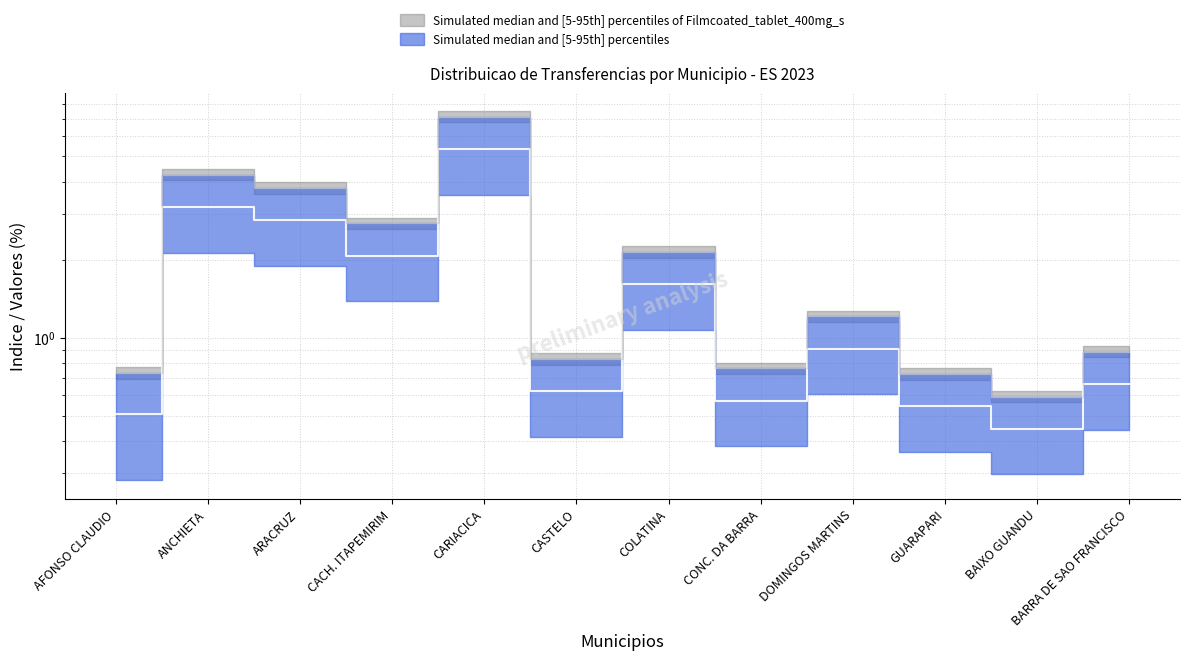

The value of IPI 25% (Bruto) at CASTELO is 0.9. True or false?

False